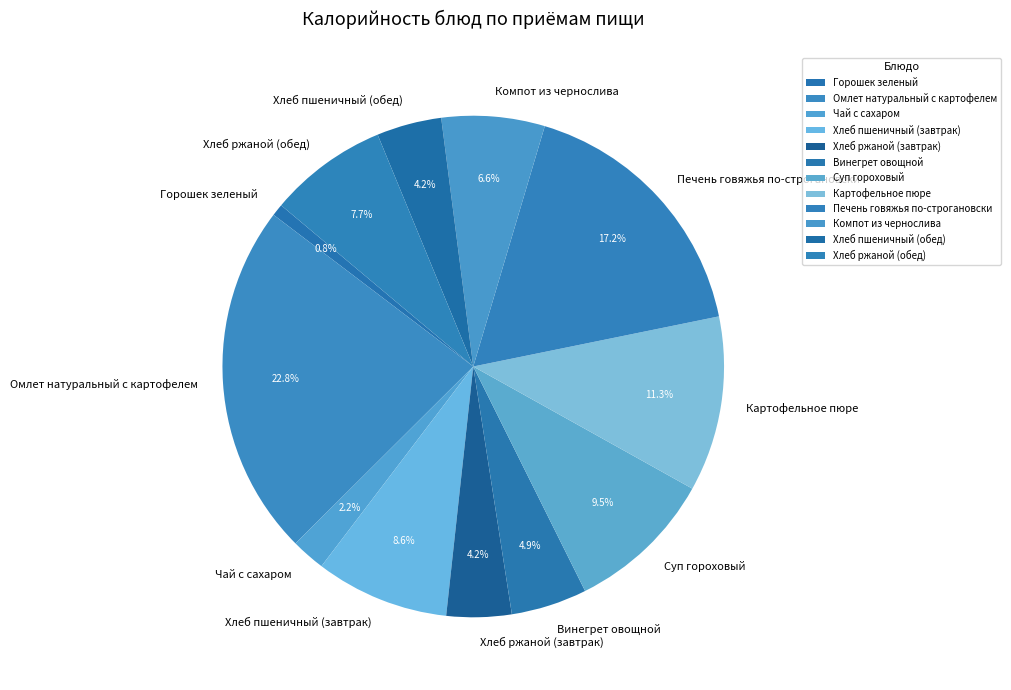

To the nearest percent, what is the difference between the largest and smallest slice percentages?

22%